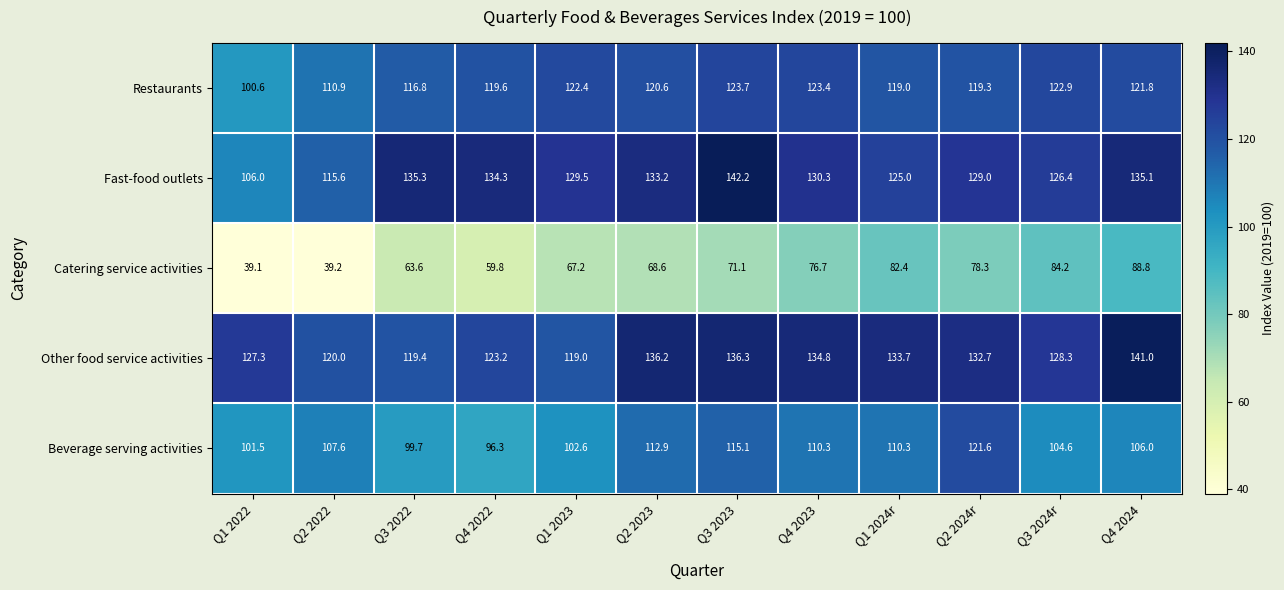

Count the number of data series in this chart.

5